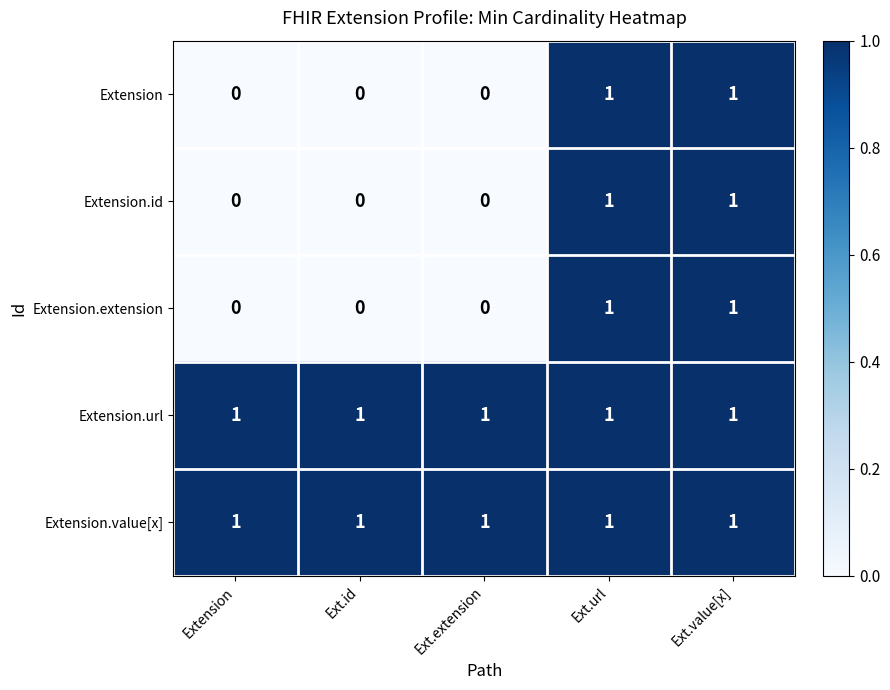

At how many categories does at least one series exceed 0?

5